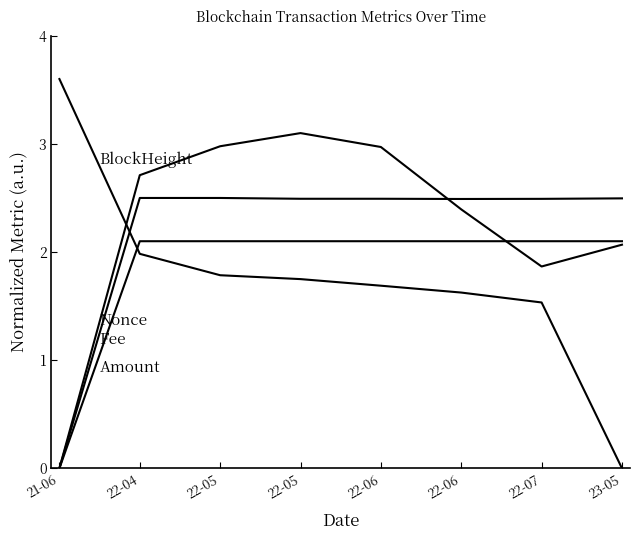

Is this an area chart (filled region under the line)?

No